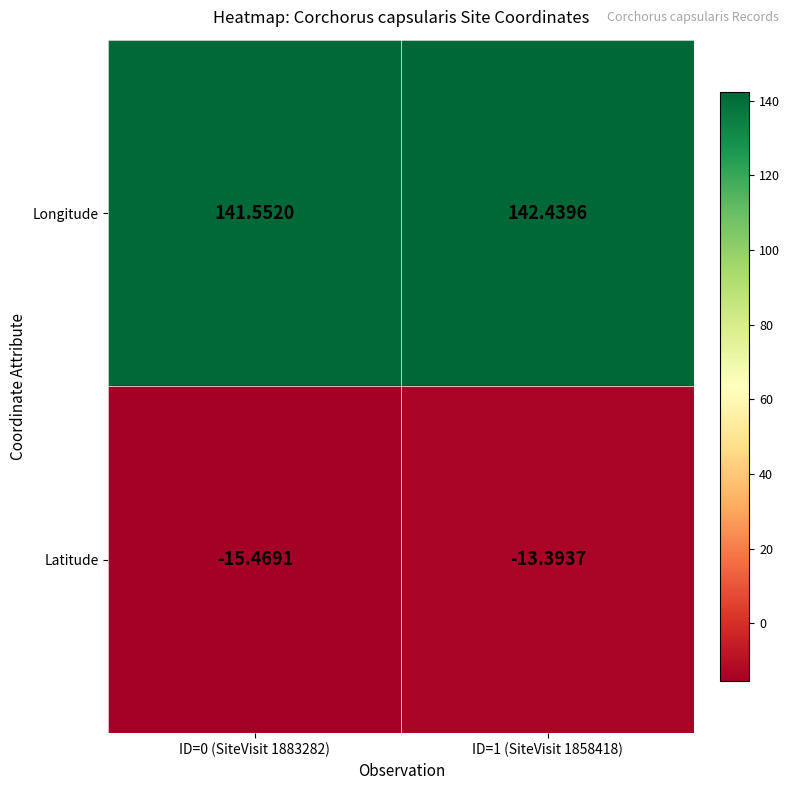

Rank the series at ID=0 (SiteVisit 1883282) from highest to lowest value.

Longitude, Latitude